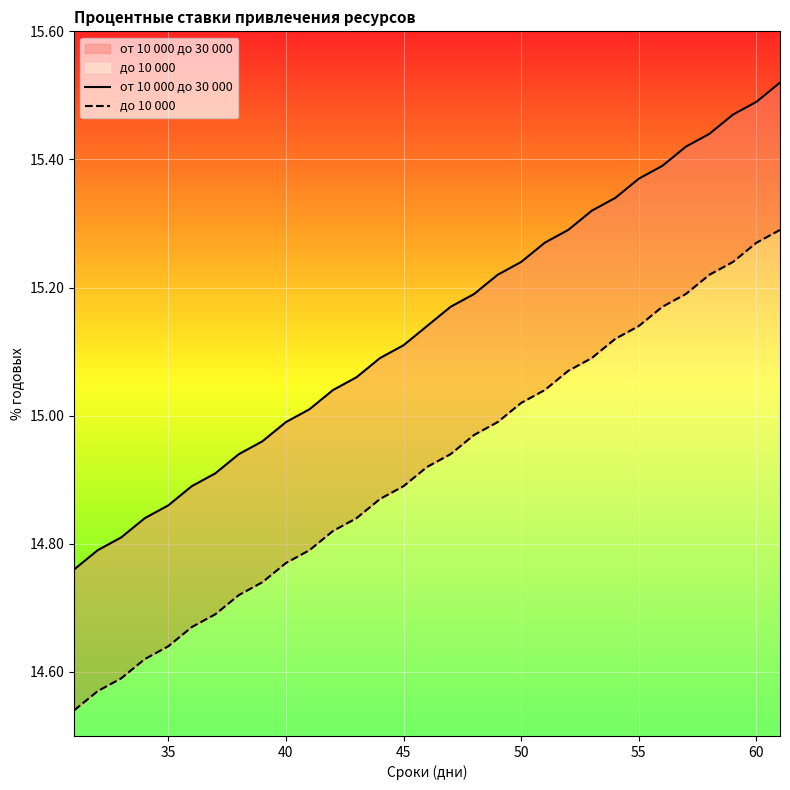

What is the greatest value displayed?

15.5